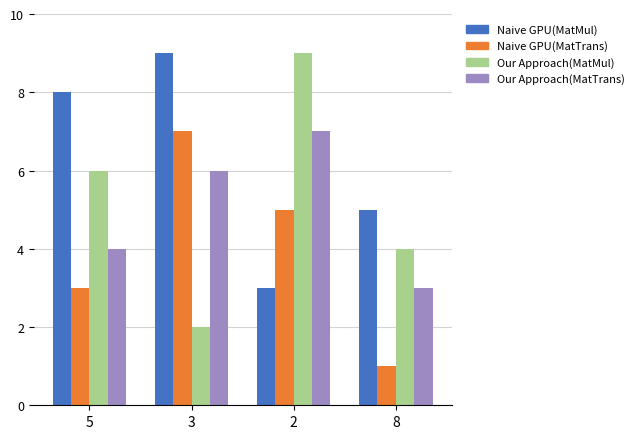

What is the maximum value shown in the chart?

9